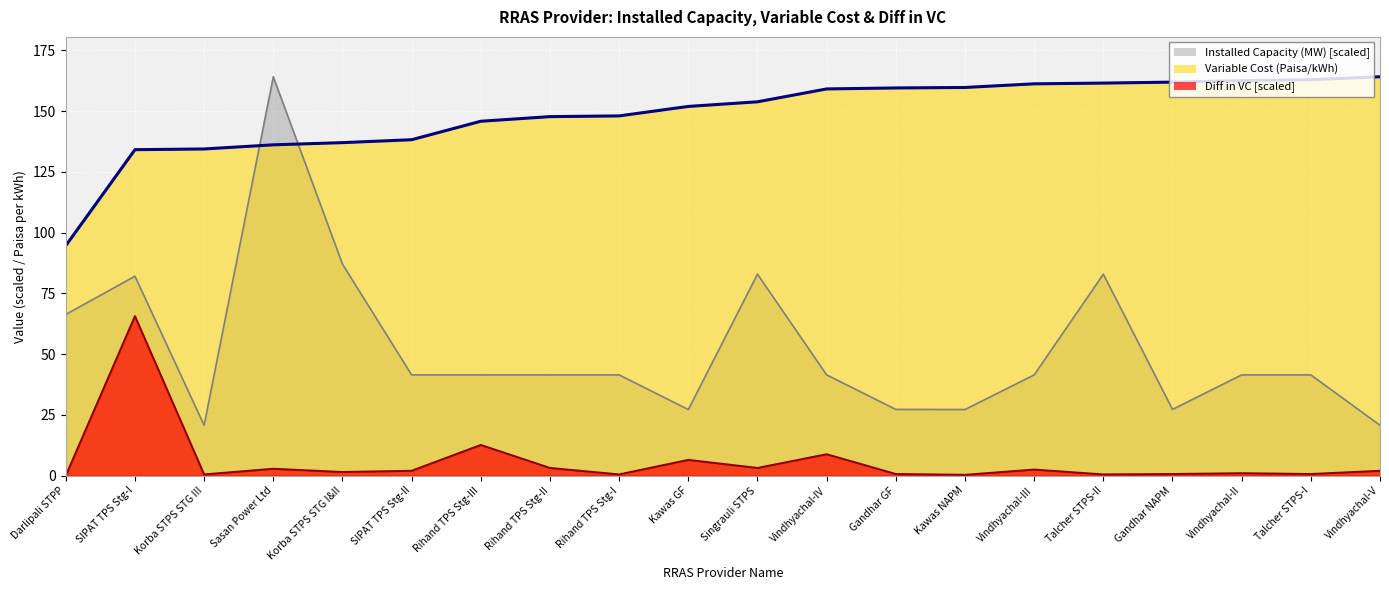

True or false: Variable Cost (Paisa/kWh) and Difference in VC cross at least once.

False